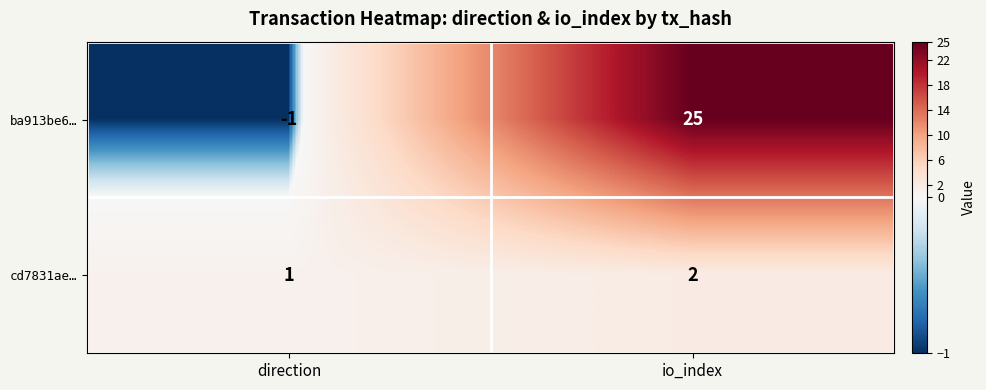

Reading left to right, what are all the values shown in this chart?

ba913be6…: -1	25
cd7831ae…: 1	2